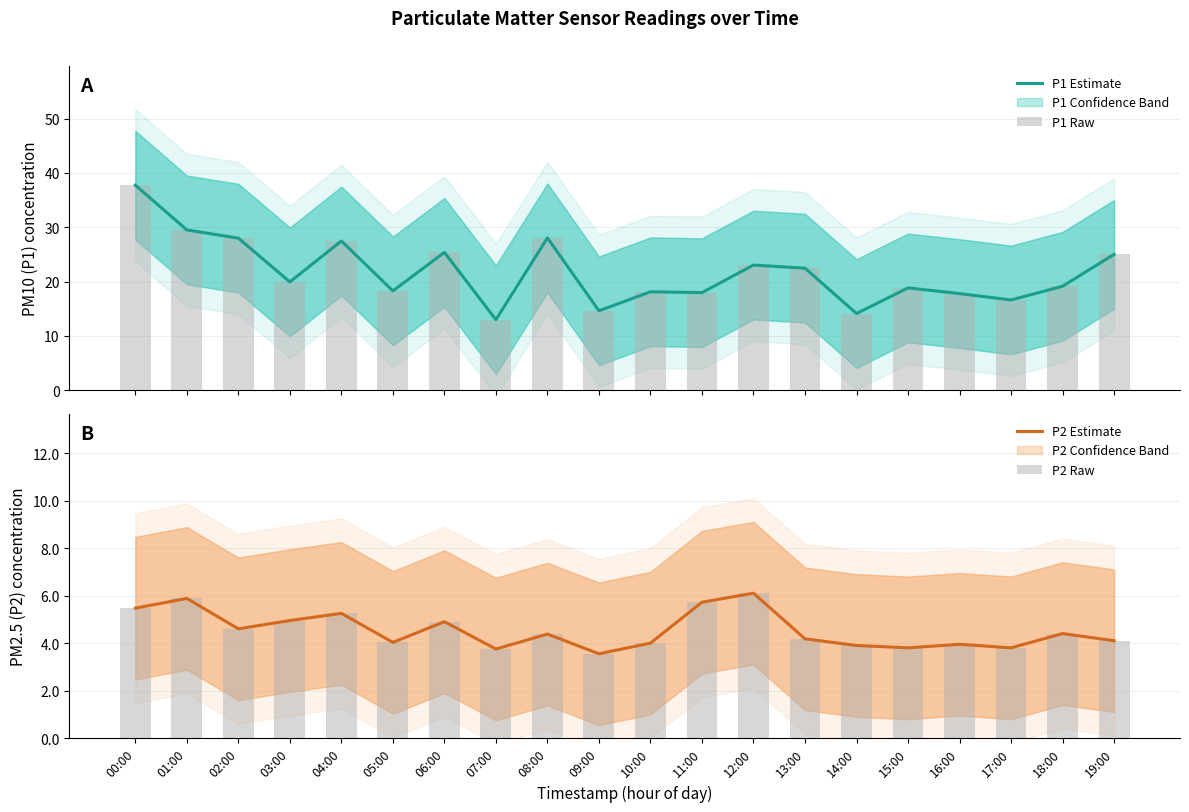

Which series has the widest spread of values?

P1 Estimate